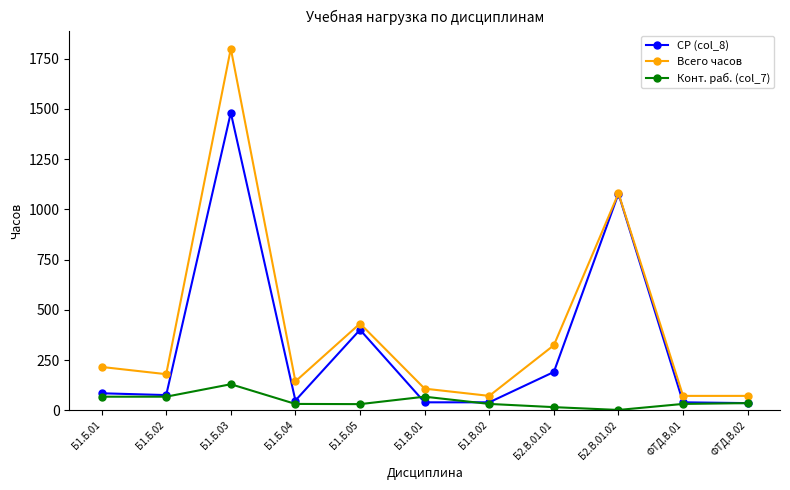

What position from the right is ФТД.В.02?

1